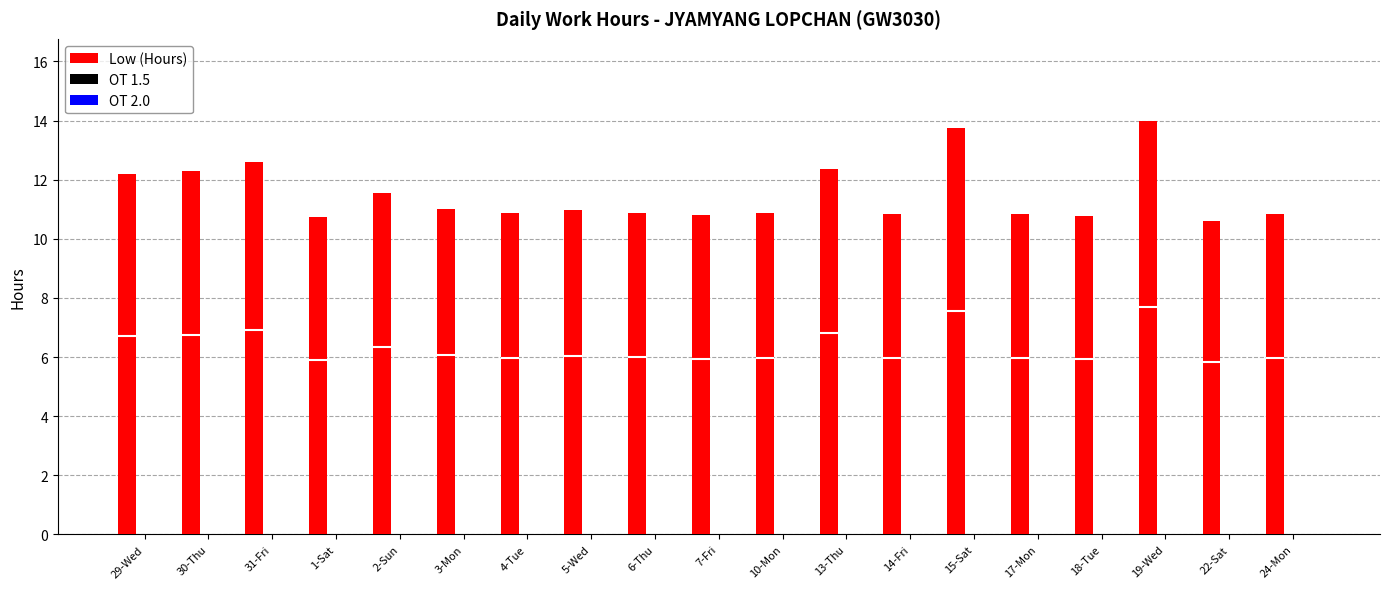

Which category has the highest value in the OT 1.5 series?

29-Wed